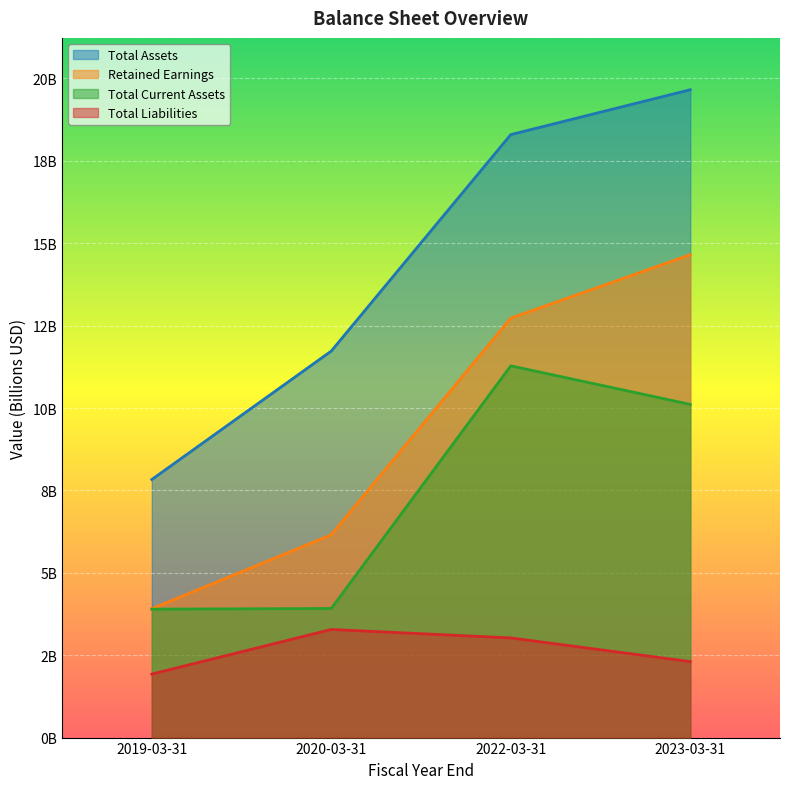

What is the value of the Retained Earnings point at the 2nd from the left?

6.2